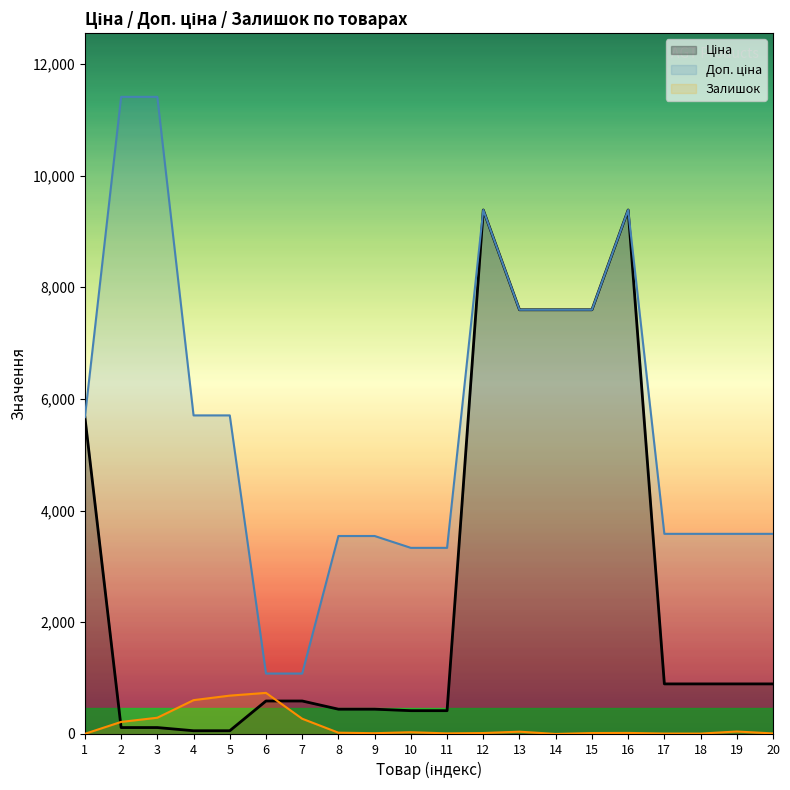

What is the difference between the Ціна values at 6 and 2?

475.8